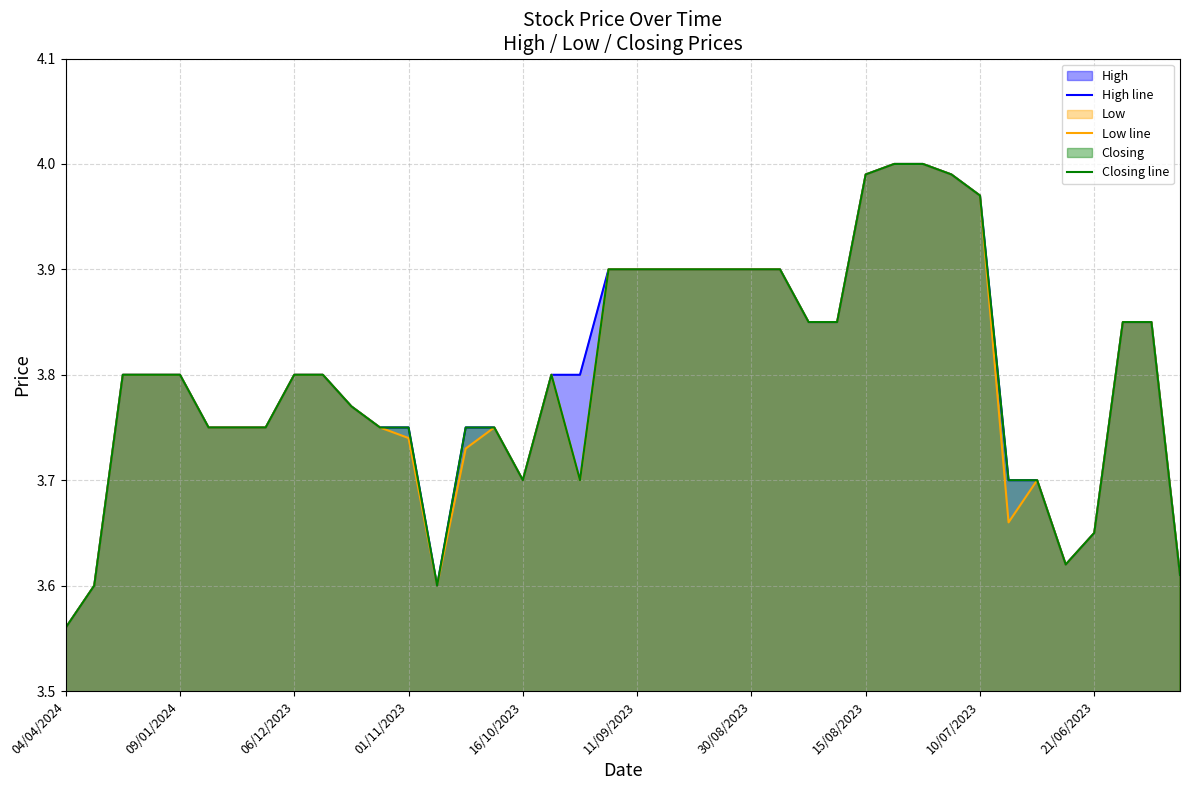

What is the difference between the maximum and minimum values in the High line series?

0.4